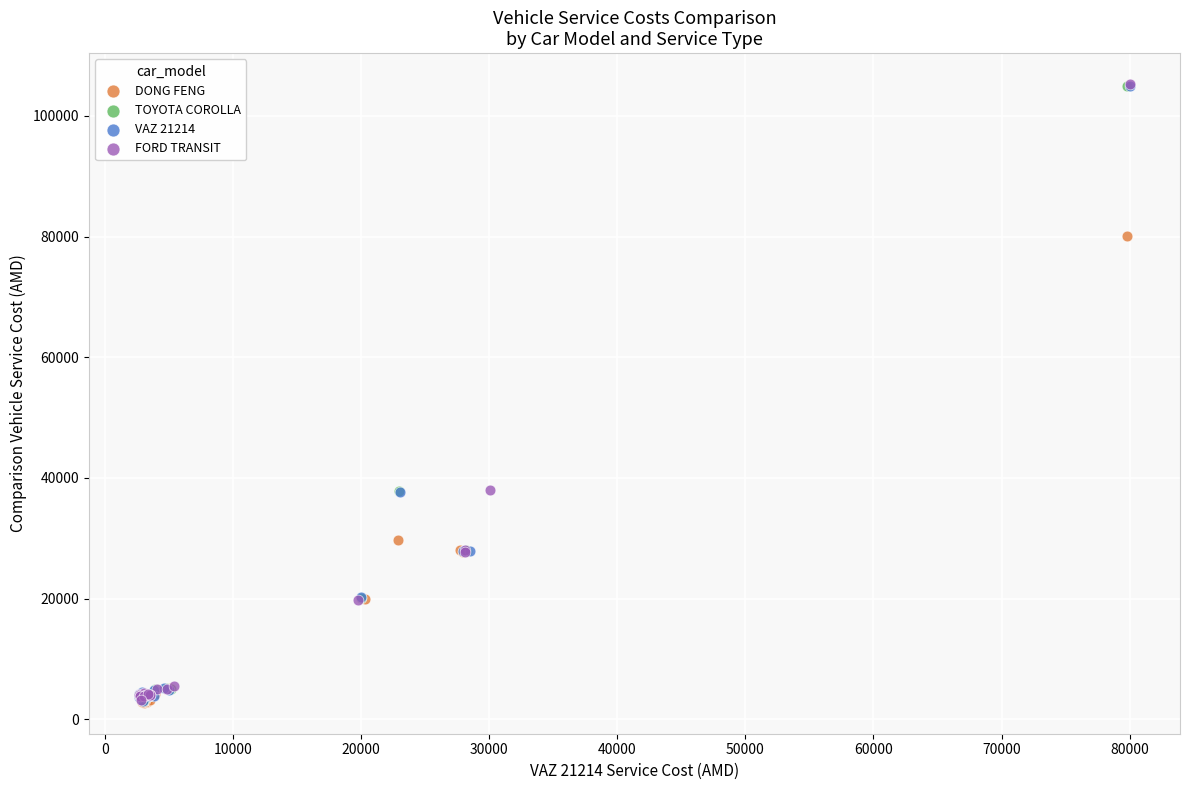

Which series has the largest Y range (max minus min)?

FORD TRANSIT